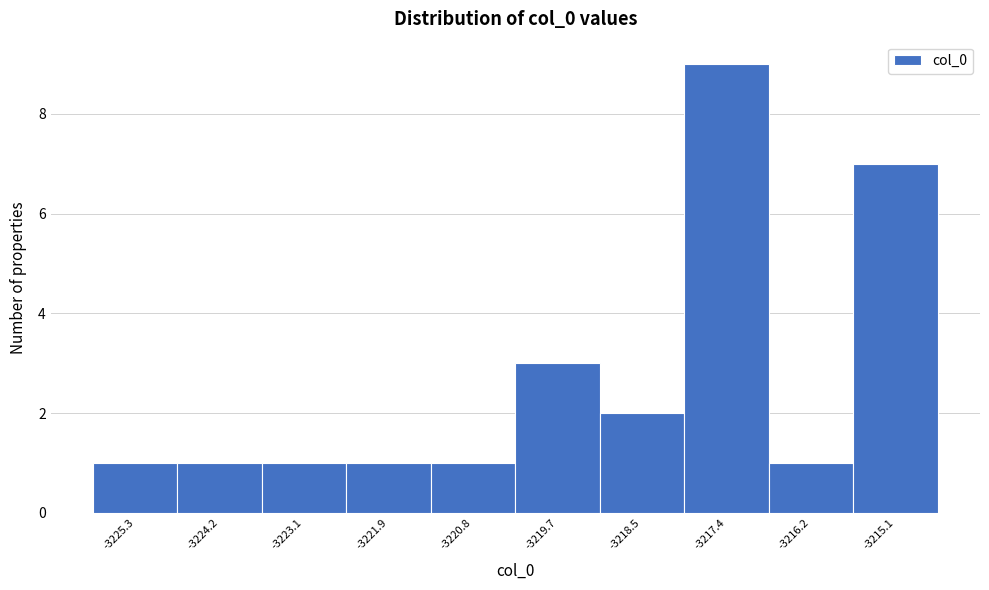

Reading left to right, list every bar in this chart as the range it spans on the x-axis followed by its height. Neither the bar edges nor the heights are printed on the chart, so give them approximately, as read against the axes.

-3226.0 to -3224.8: 1
-3224.8 to -3223.6: 1
-3223.6 to -3222.4: 1
-3222.4 to -3221.4: 1
-3221.4 to -3220.2: 1
-3220.2 to -3219.0: 3
-3219.0 to -3218.0: 2
-3218.0 to -3216.8: 9
-3216.8 to -3215.6: 1
-3215.6 to -3214.6: 7